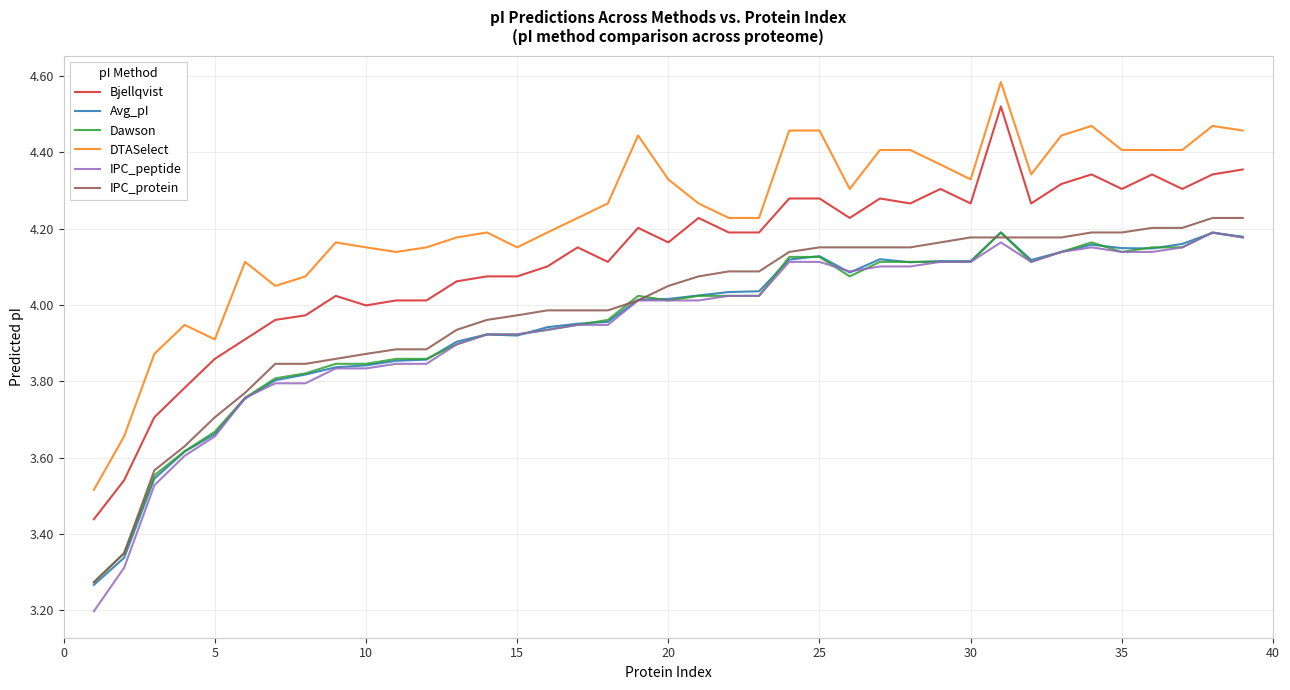

What are all the series names shown in the legend?

Bjellqvist, Avg_pI, Dawson, DTASelect, IPC_peptide, IPC_protein